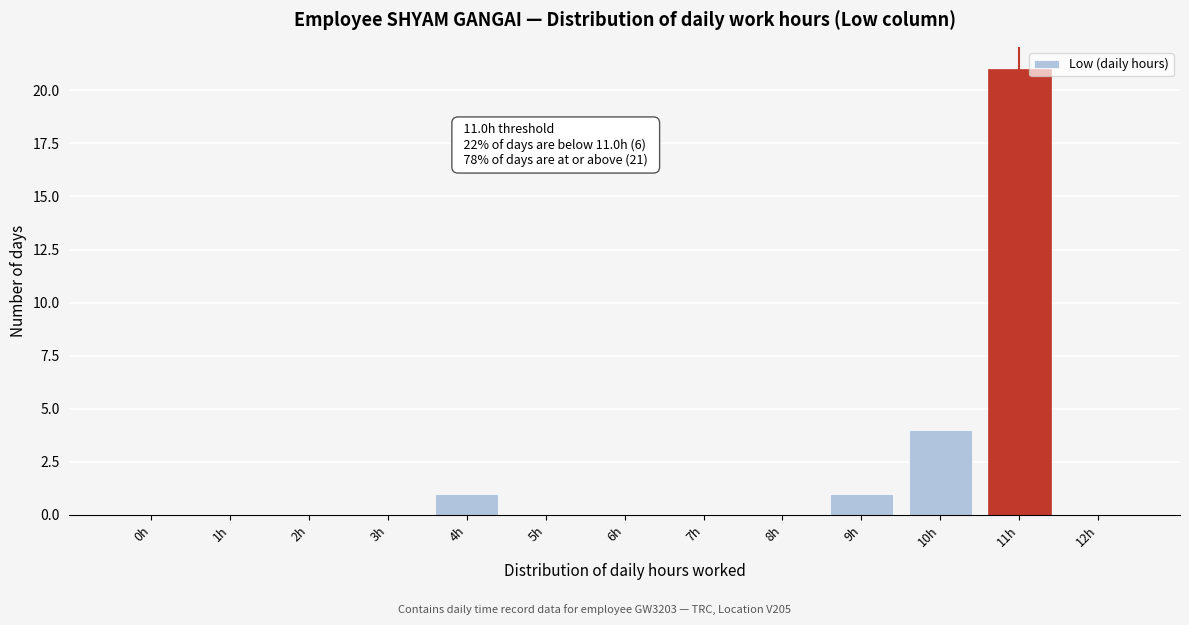

Reading right to left, what are all the values shown in this chart?

12h=0	11h=21	10h=4	9h=1	8h=0	7h=0	6h=0	5h=0	4h=1	3h=0	2h=0	1h=0	0h=0